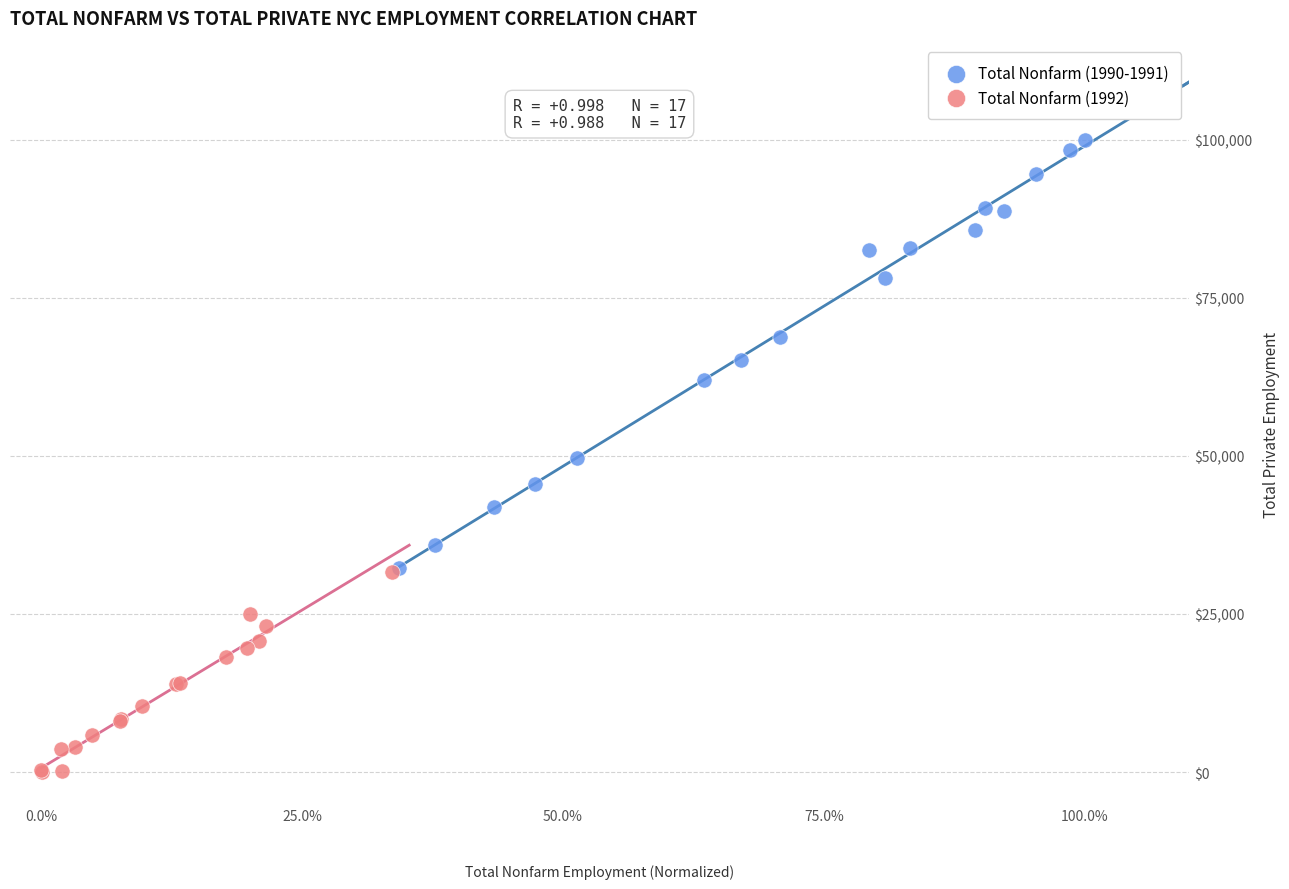

Which series reaches the maximum Y coordinate?

Total Nonfarm (1990-1991)